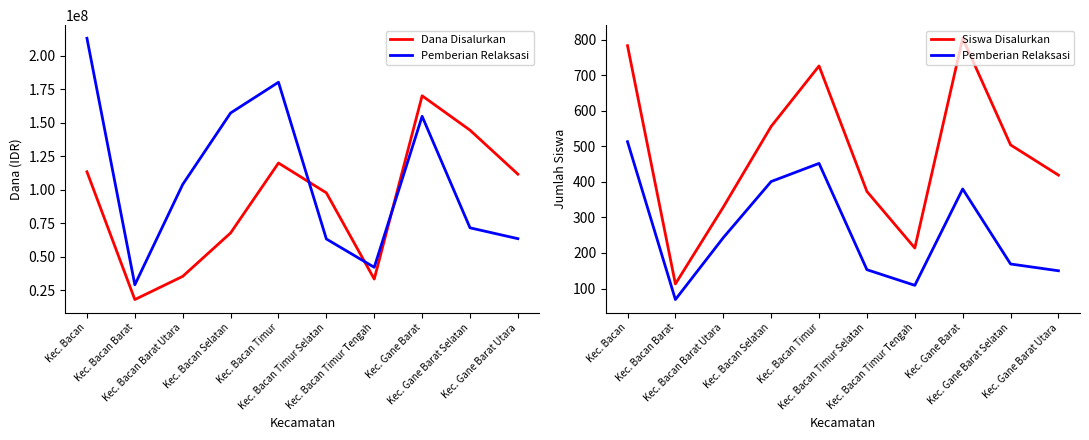

At which label does Siswa Disalurkan first exceed 504?

Kec. Bacan